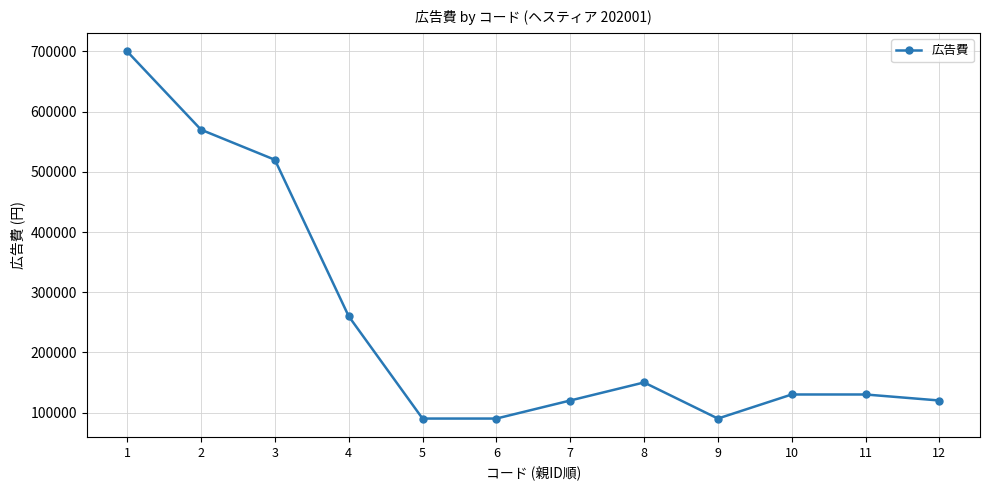

Where does the data first go above 130000?

1